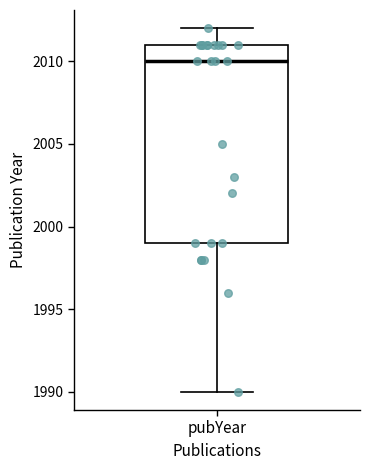

Where is the upper edge of the box for pubYear on the y-axis? The values are not printed on the chart, so give them approximately, as read against the axis.

2011